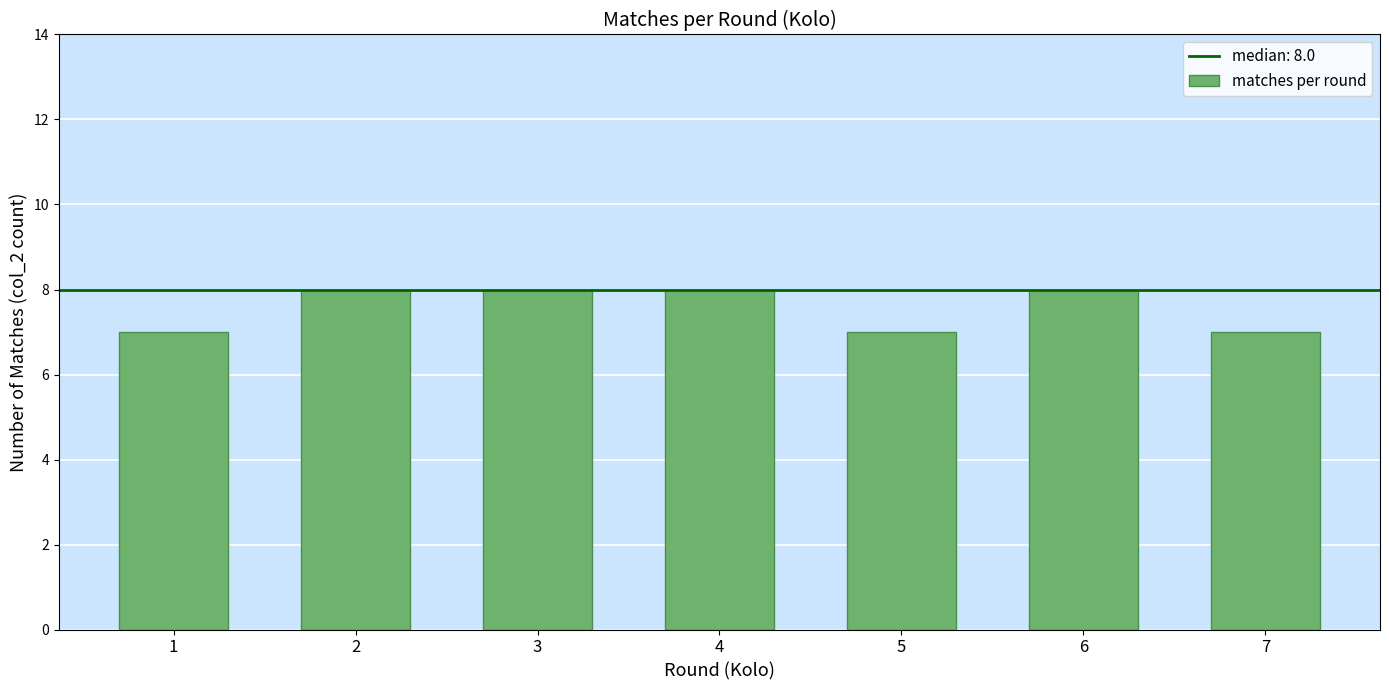

What is the ratio of the value at 4 to the value at 6?

1.0